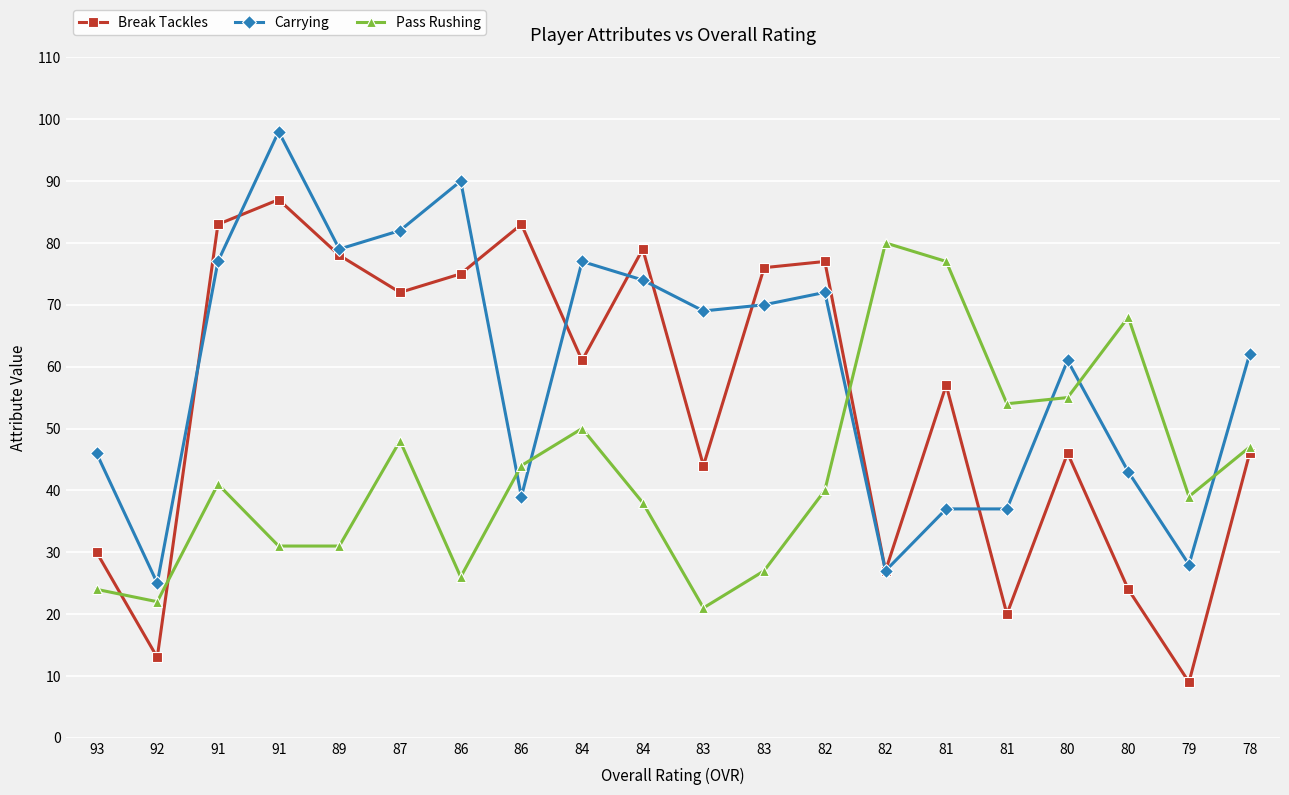

At which label is Carrying closest to 61?

80